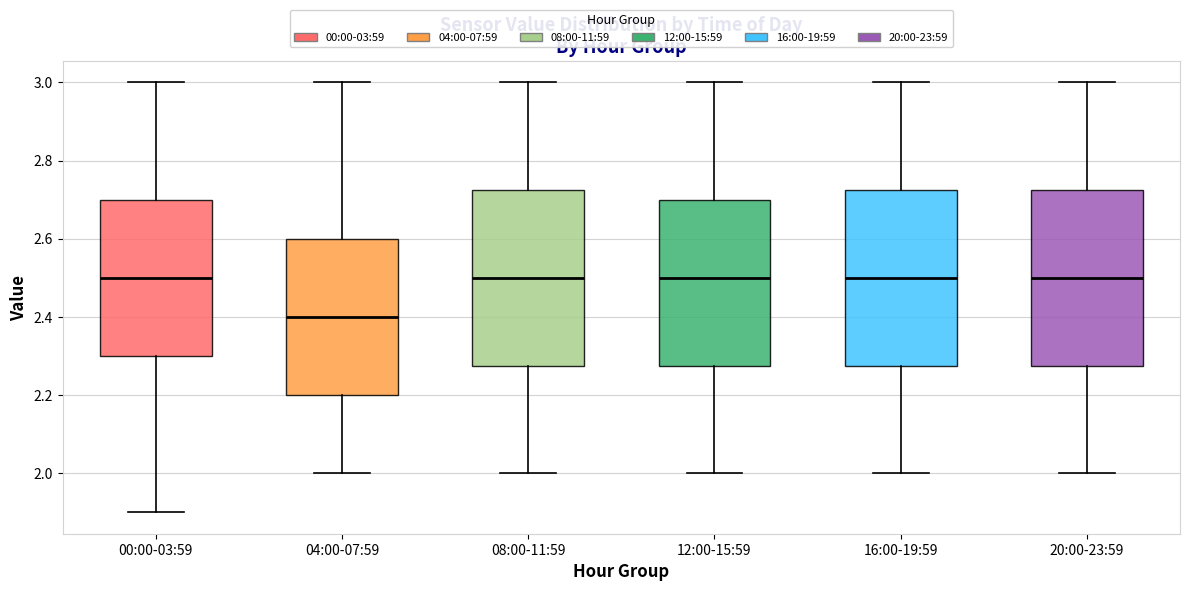

Which box's median line is the lowest?

04:00-07:59